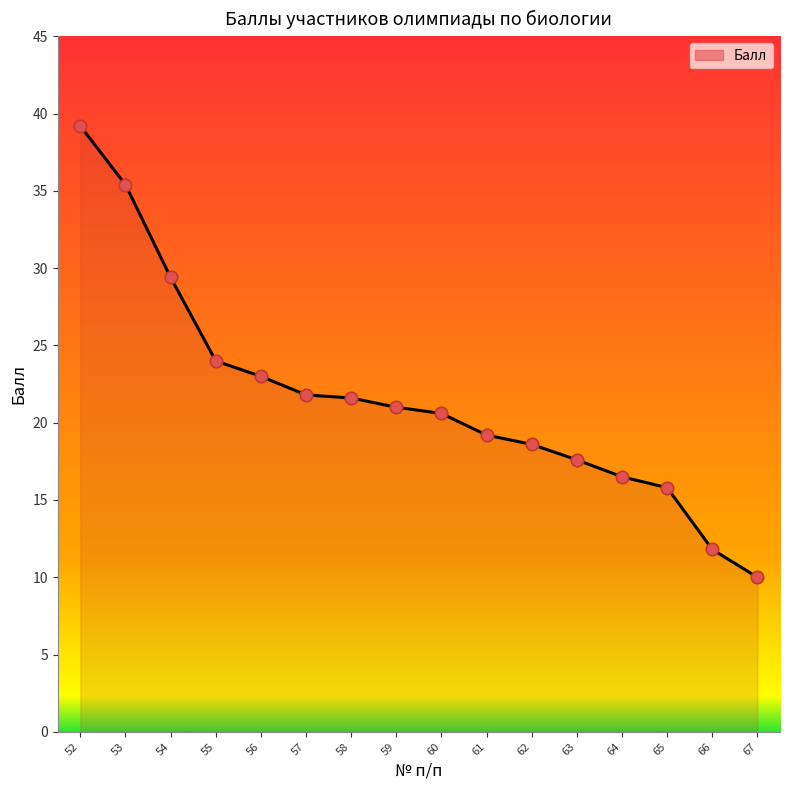

Approximately how many times larger is the value at 57 compared to 61?

1.1